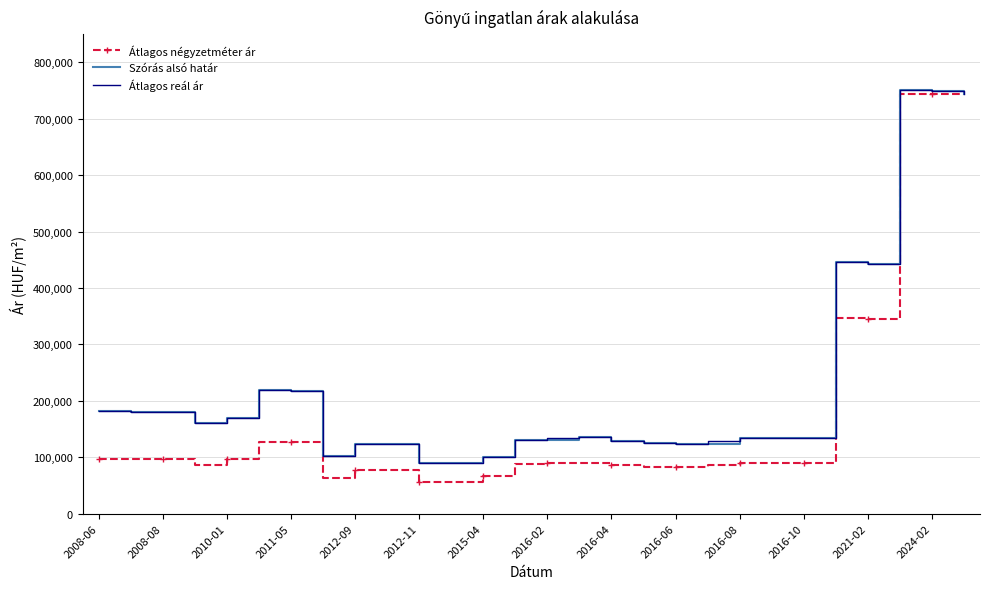

Which series has the widest spread of values?

Átlagos négyzetméter ár